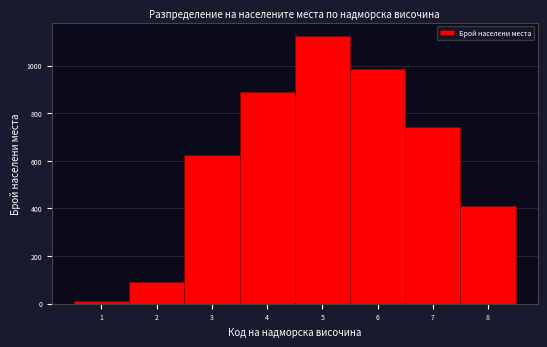

Reading left to right, transcribe this chart: for each bar, give the range it covers on the x-axis and its height. The values are not printed on the chart, so give them approximately, as read against the axis.

0.5 to 1.5: under 20
1.5 to 2.5: 80
2.5 to 3.5: 620
3.5 to 4.5: 900
4.5 to 5.5: 1120
5.5 to 6.5: 980
6.5 to 7.5: 740
7.5 to 8.5: 420